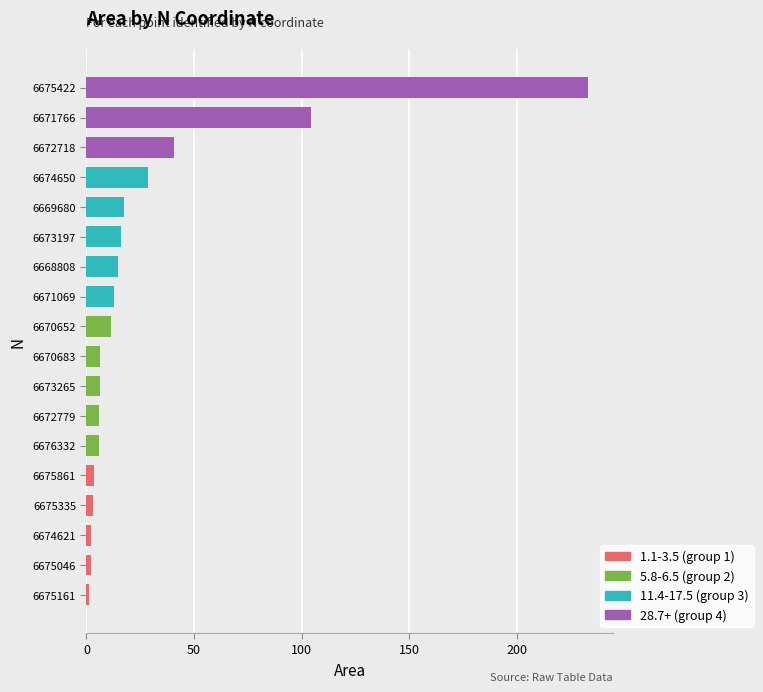

What is the difference between the maximum and minimum values?

231.9